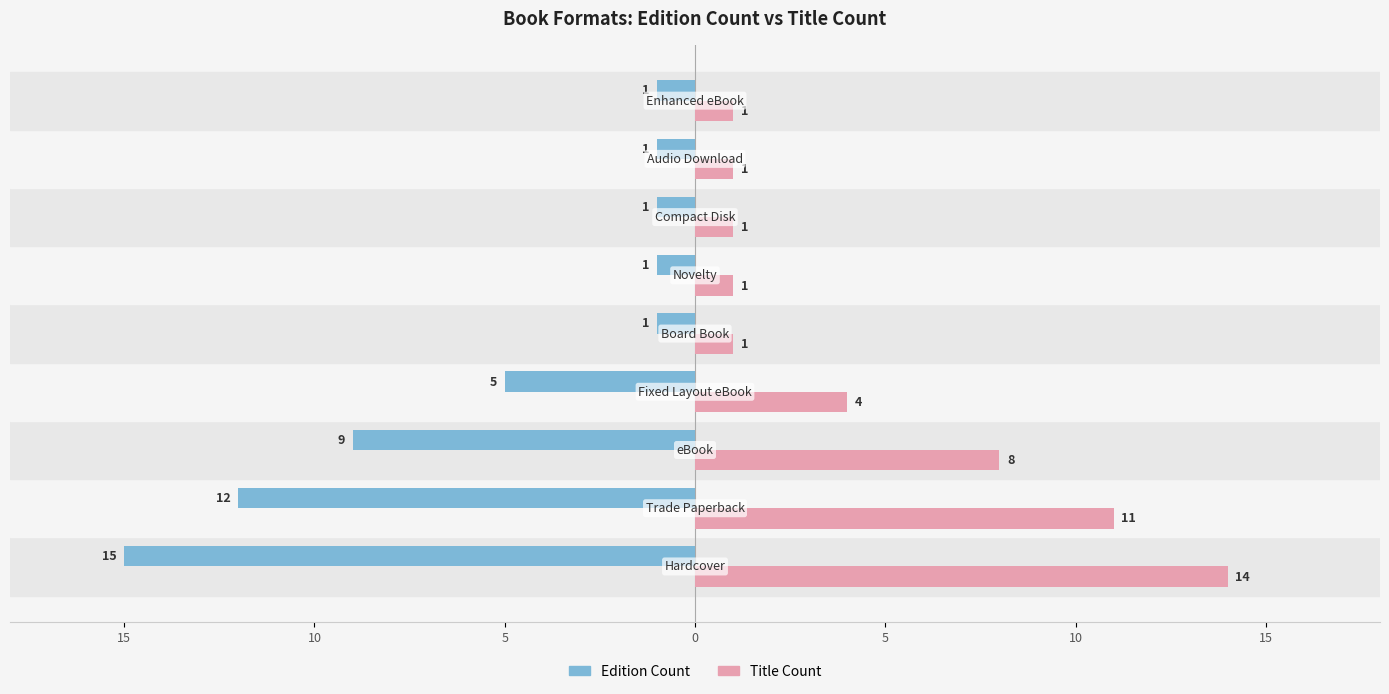

What are all the series names shown in the legend?

Edition Count, Title Count